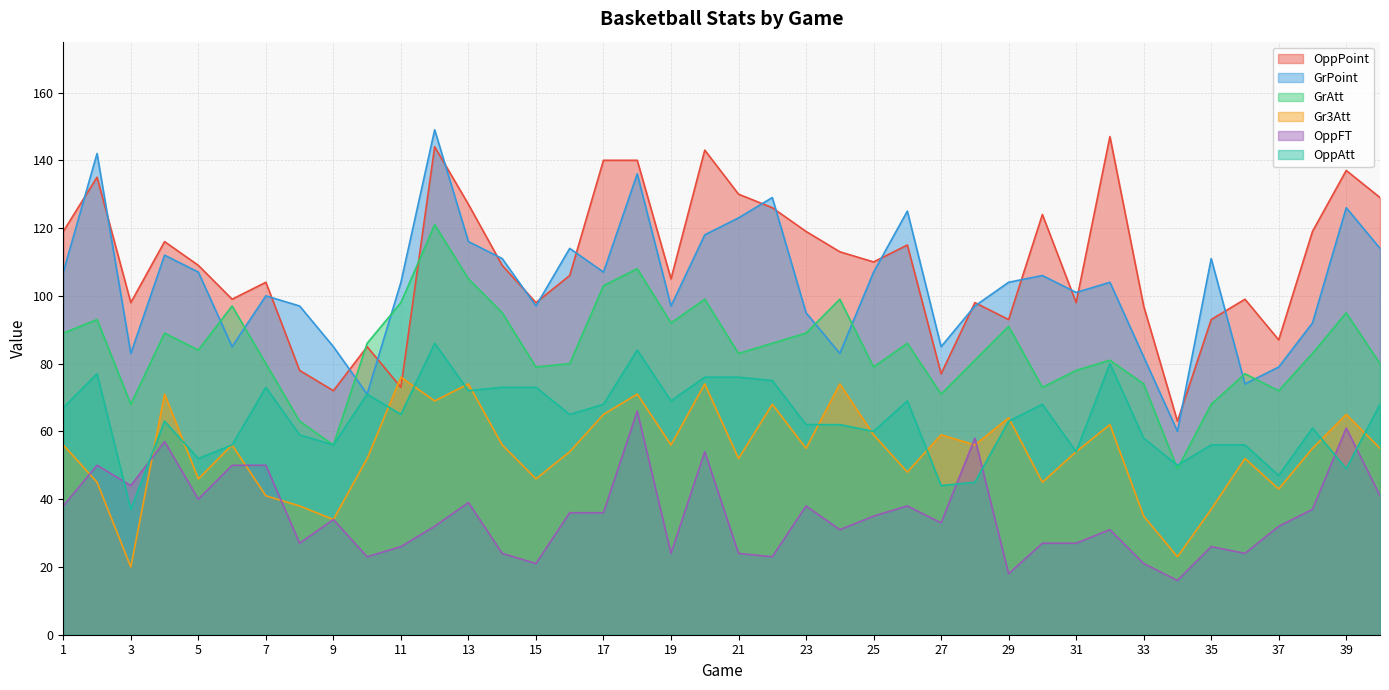

True or false: OppFT and OppPoint cross at least once.

False